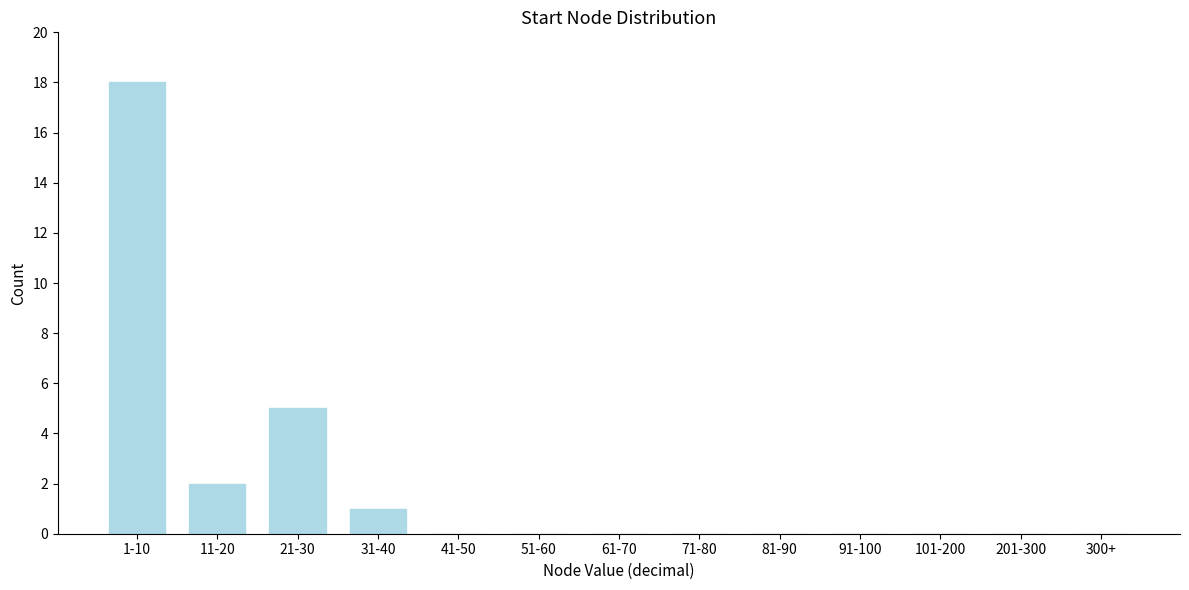

Reading right to left, extract all data points from this chart.

300+=0	201-300=0	101-200=0	91-100=0	81-90=0	71-80=0	61-70=0	51-60=0	41-50=0	31-40=1	21-30=5	11-20=2	1-10=18